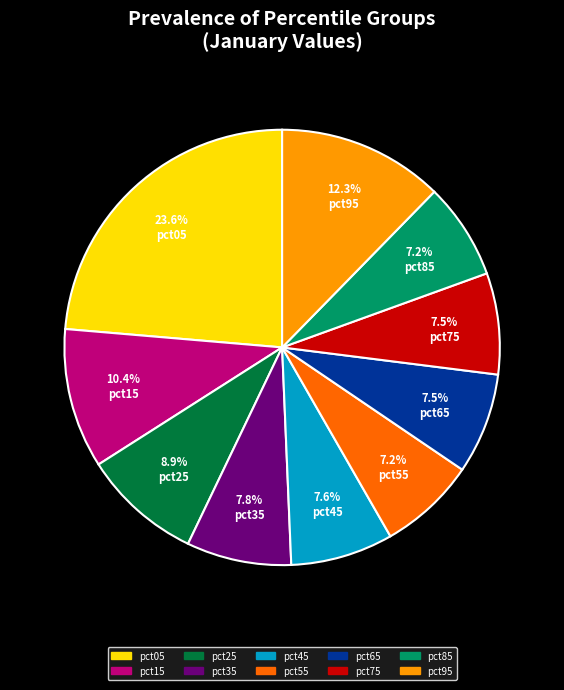

Which category has the biggest portion of the pie?

pct05